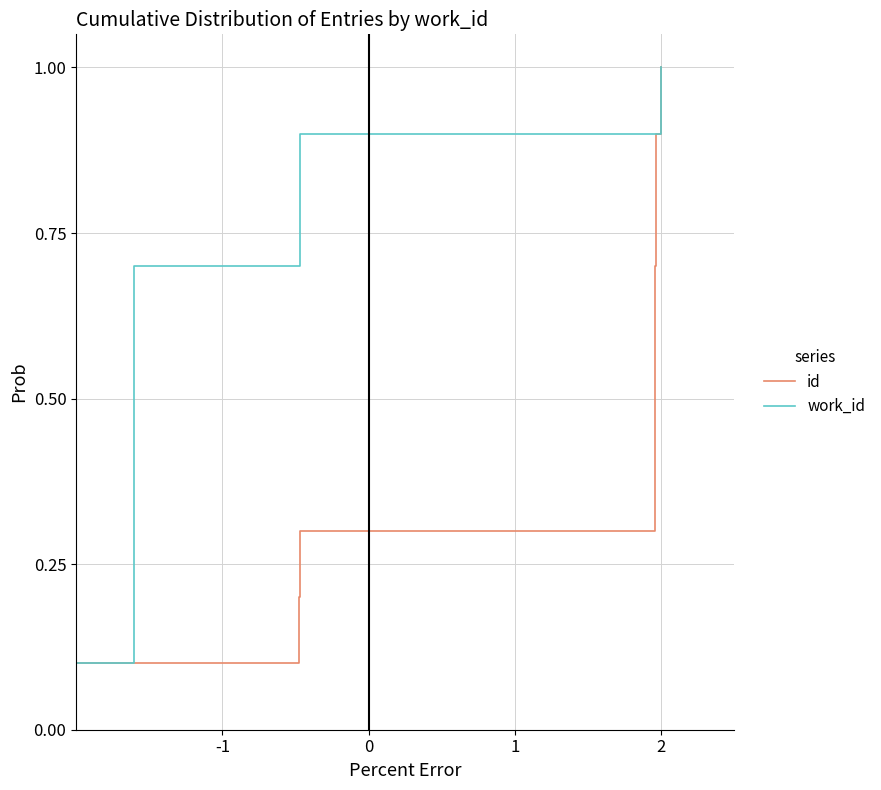

What is the highest value of the id series?

1.0